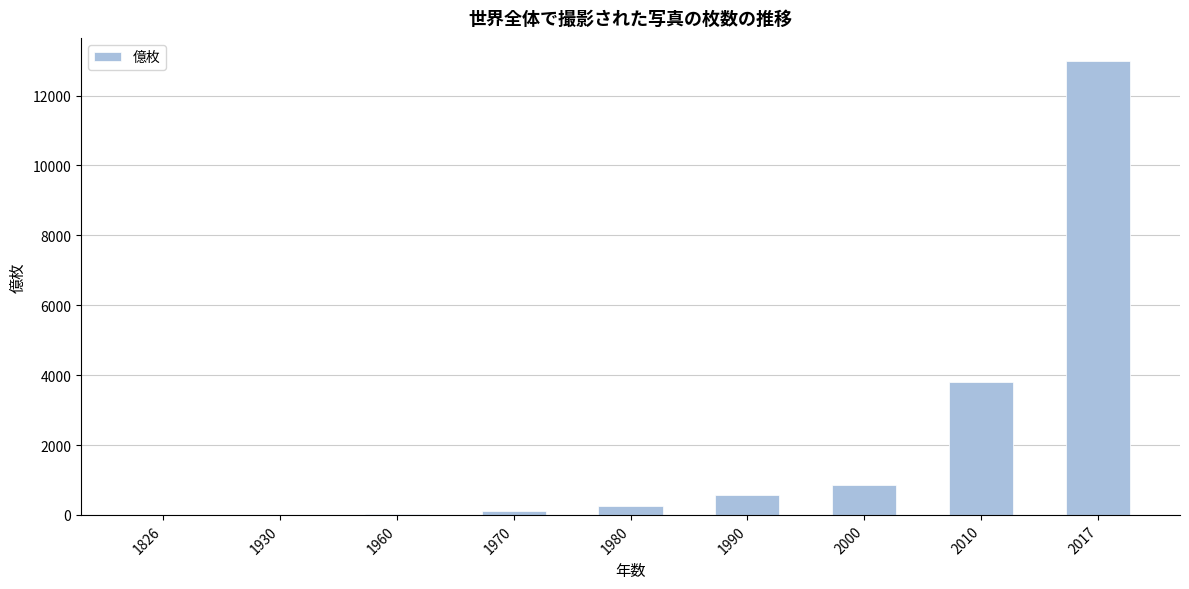

What is the change in value from 1826 to 1960?

+30